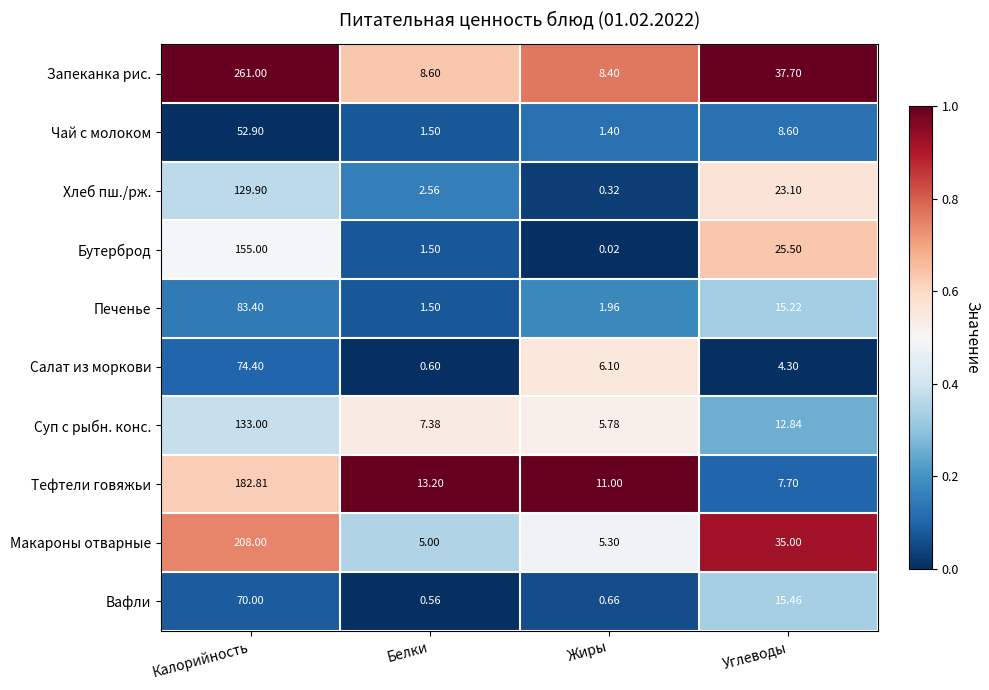

Count the number of categories in the chart.

4